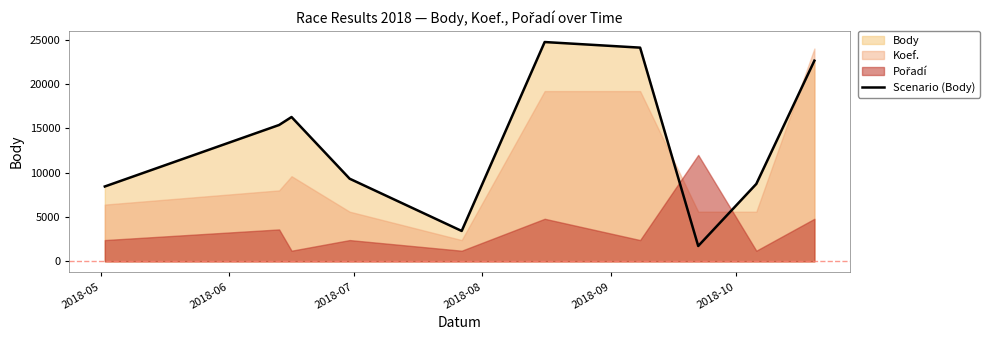

What is the difference between the second highest and minimum values?

22368